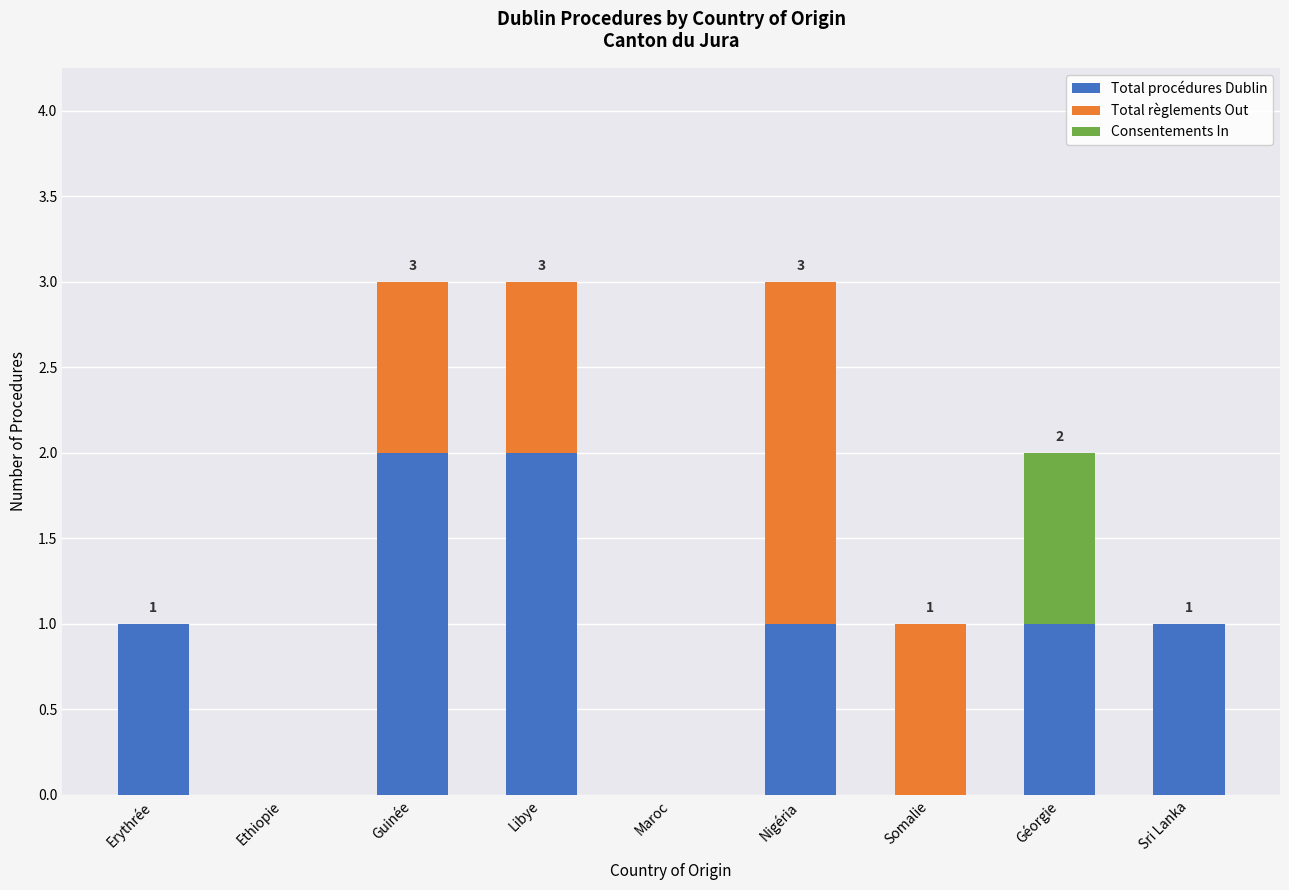

Reading right to left, what are the values for Total procédures Dublin?

Sri Lanka=1	Géorgie=1	Somalie=0	Nigéria=1	Maroc=0	Libye=2	Guinée=2	Ethiopie=0	Erythrée=1